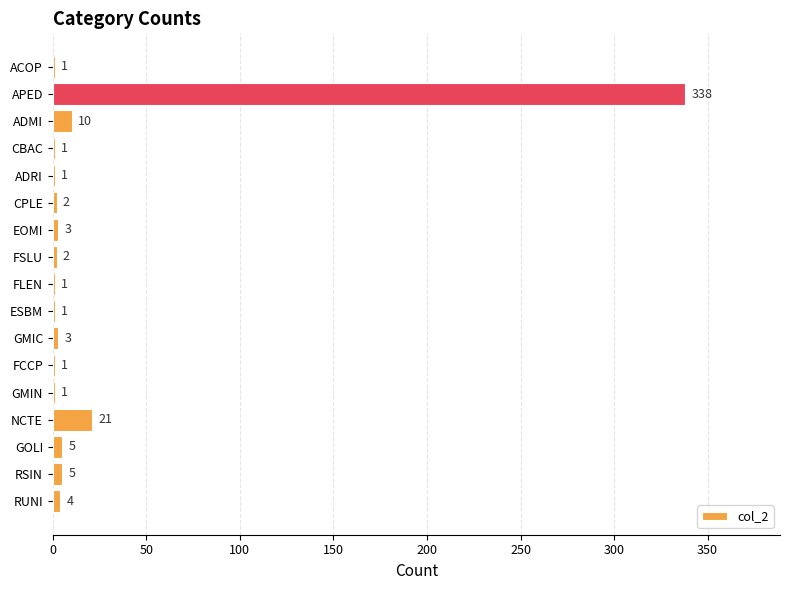

Is it true that the value at ACOP is 1?

True